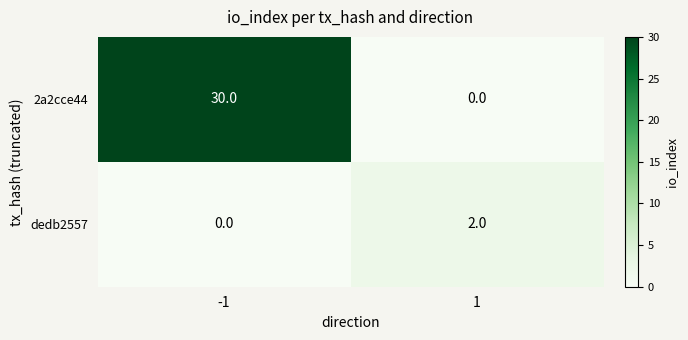

How many distinct data groups are displayed?

2